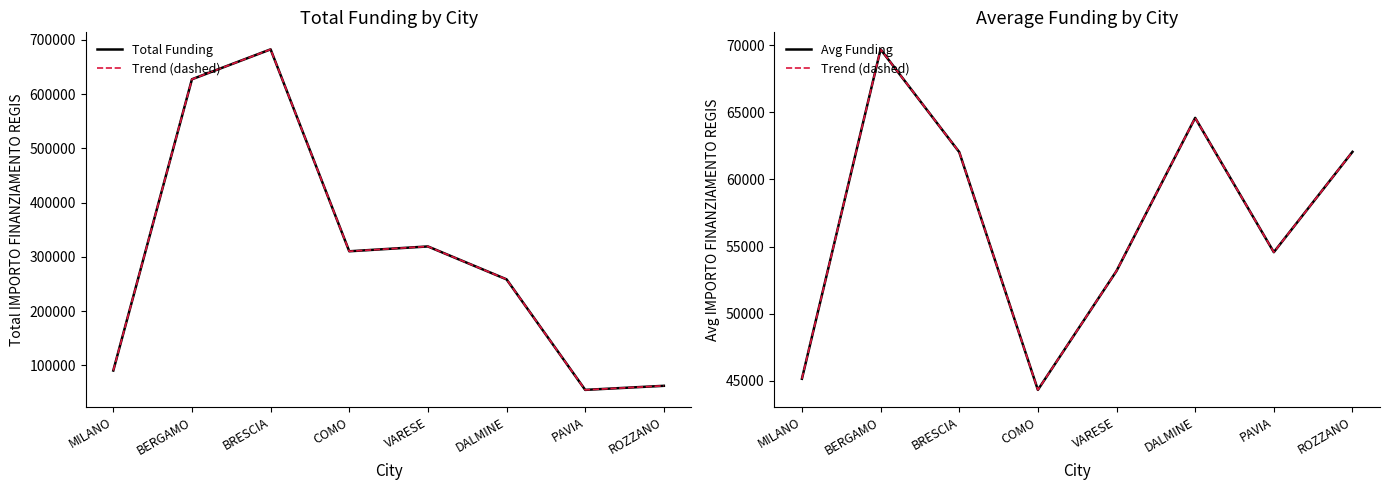

Reading left to right, extract all data points from this chart.

Total Funding: MILANO=90268.6	BERGAMO=627375.5	BRESCIA=682502.5	COMO=310136.8	VARESE=319069.1	DALMINE=258386.7	PAVIA=54577.6	ROZZANO=62062.4
Trend (dashed): MILANO=45134.3	BERGAMO=69708.4	BRESCIA=62045.7	COMO=44305.3	VARESE=53178.2	DALMINE=64596.7	PAVIA=54577.6	ROZZANO=62062.4
Avg Funding: MILANO=45134.3	BERGAMO=69708.4	BRESCIA=62045.7	COMO=44305.3	VARESE=53178.2	DALMINE=64596.7	PAVIA=54577.6	ROZZANO=62062.4